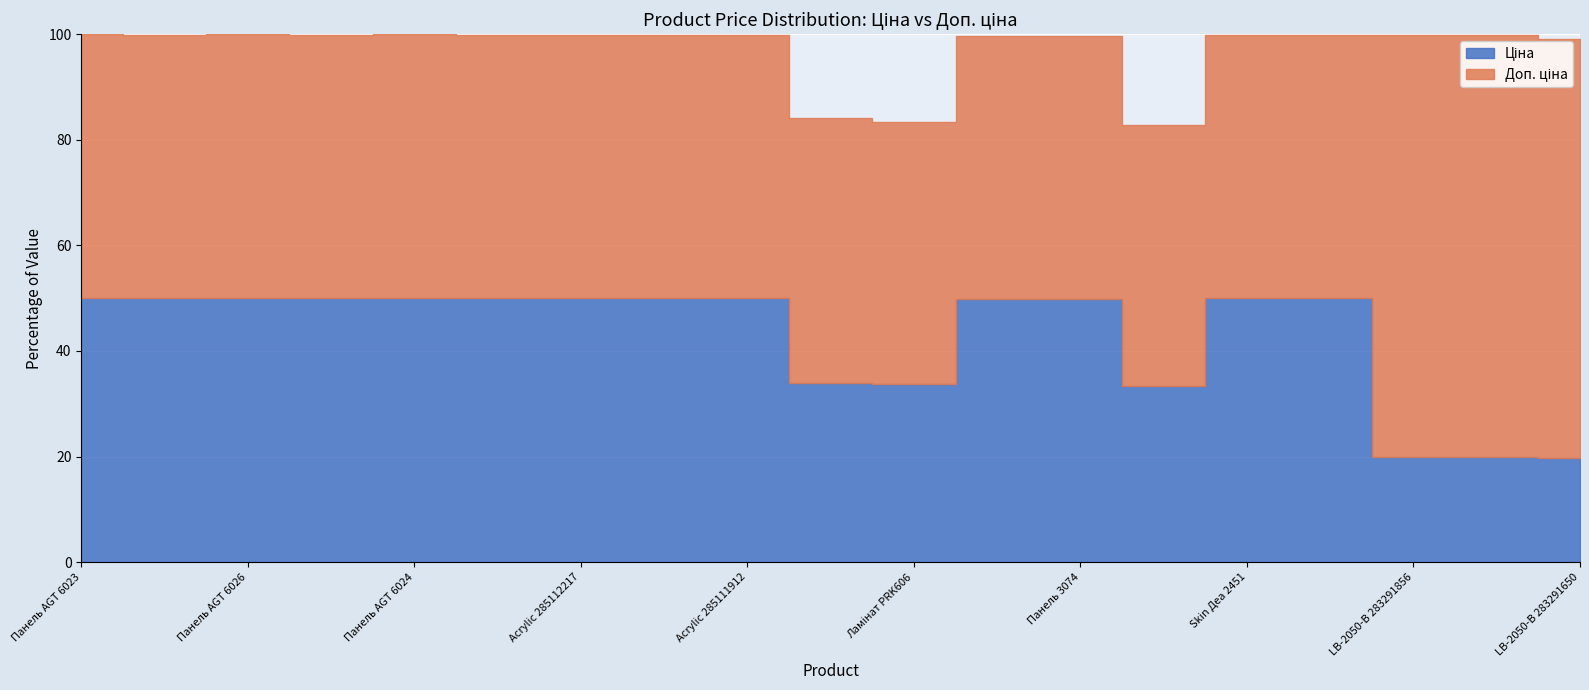

True or false: Доп. ціна has more than 1 interior local peaks.

False